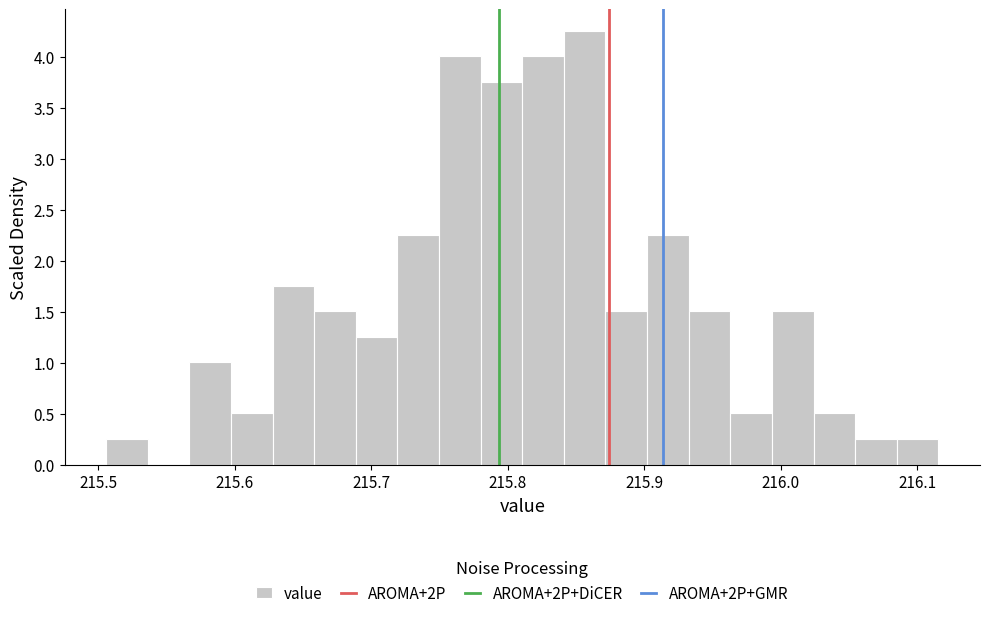

Read against the x-axis, roughly where is the centre of the tallest bar?

215.86